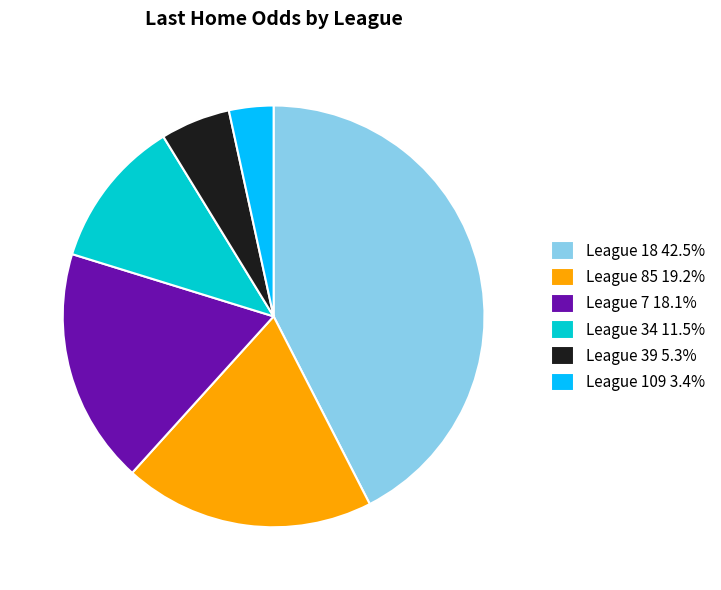

Do League 18 42.5% and League 7 18.1% together represent more than half of the pie?

Yes